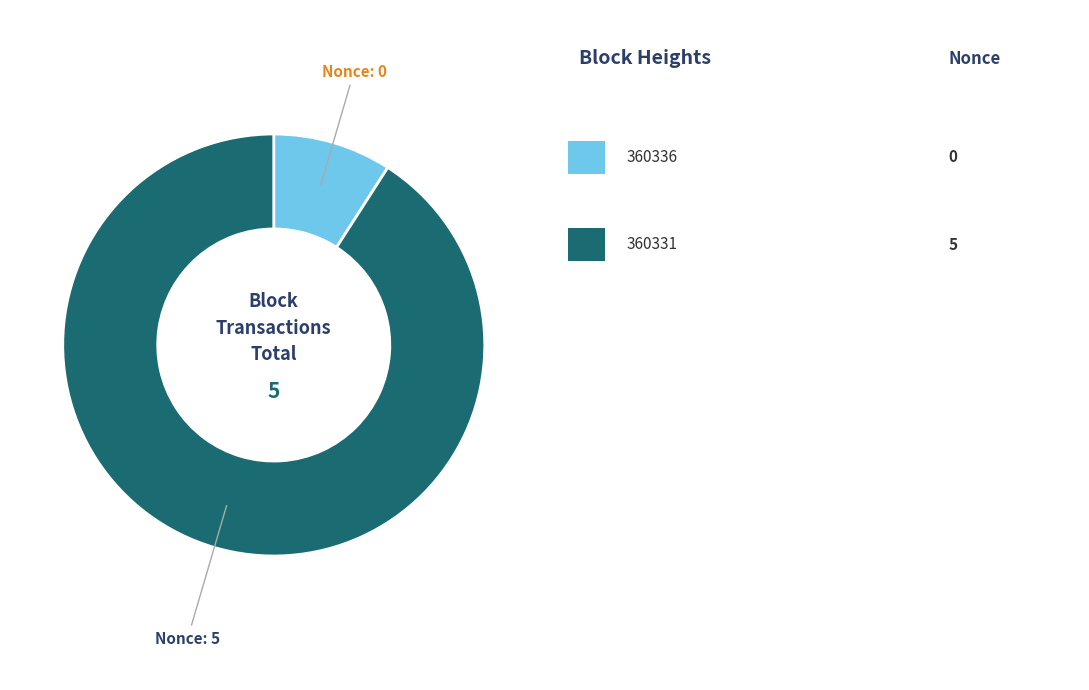

Does any single category account for the majority?

Yes